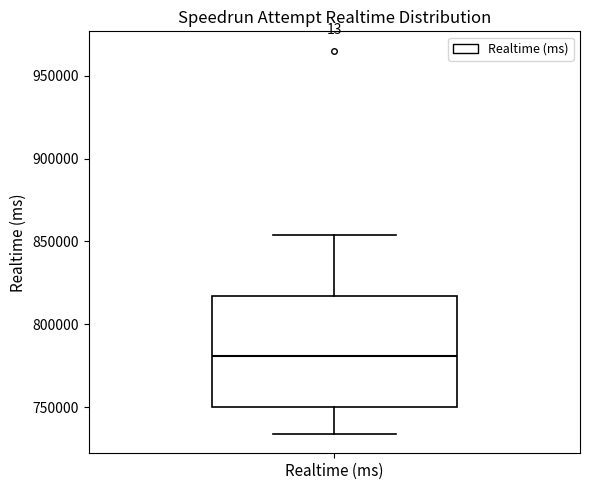

Where does the median line of the box for Realtime (ms) sit on the y-axis? The values are not printed on the chart, so give them approximately, as read against the axis.

780000